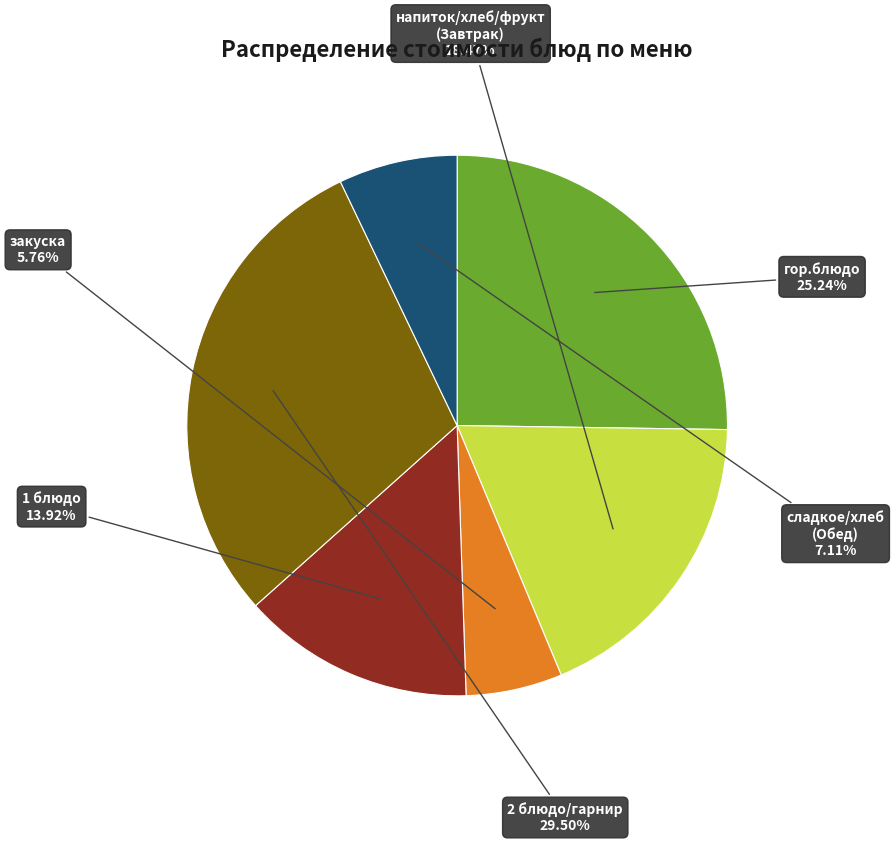

Is there any slice that represents more than half of the pie?

No